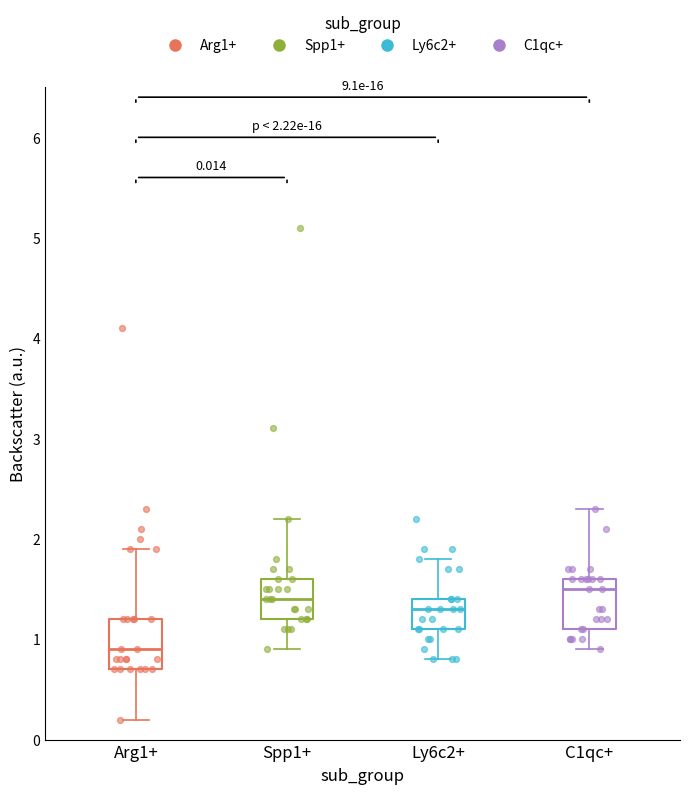

Which box's median line is the highest?

C1qc+